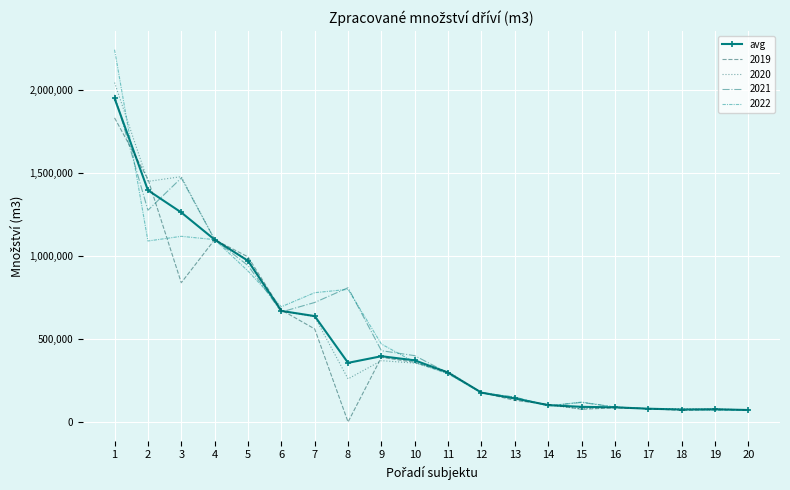

The value of 2020 at 5 is 977026.1. True or false?

True